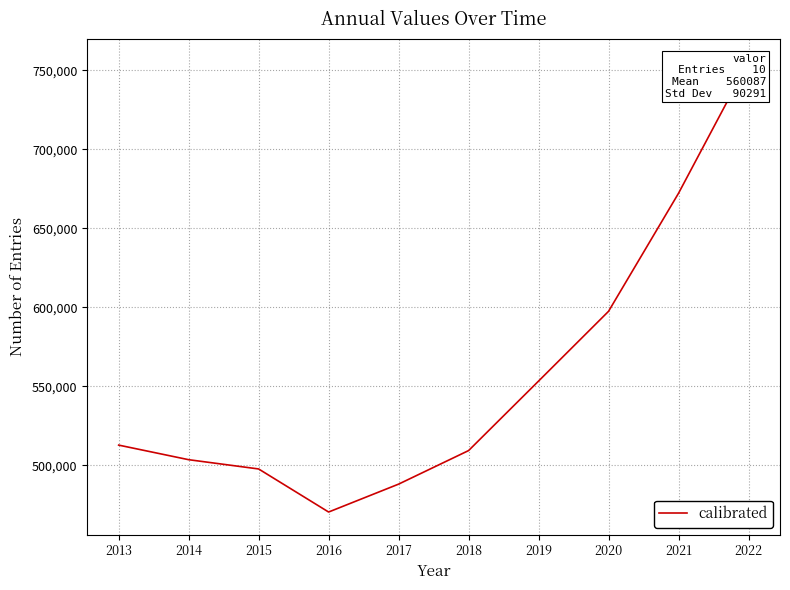

Is it true that the value at 2020 is 597399?

True